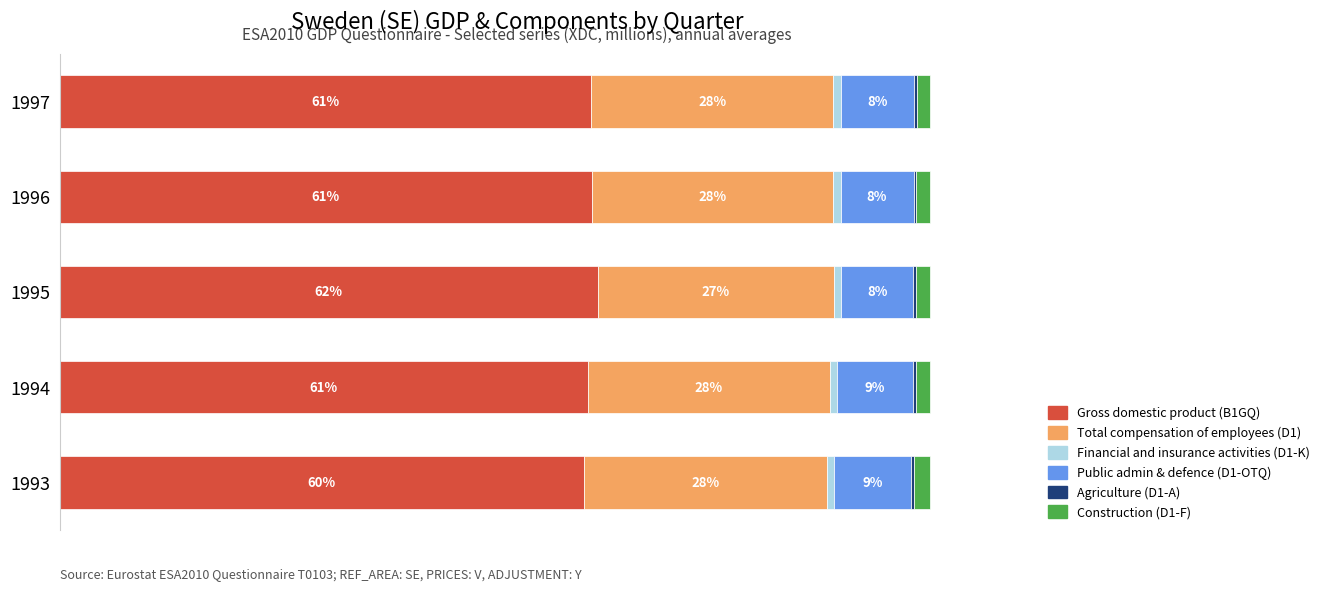

Count the number of data series in this chart.

6